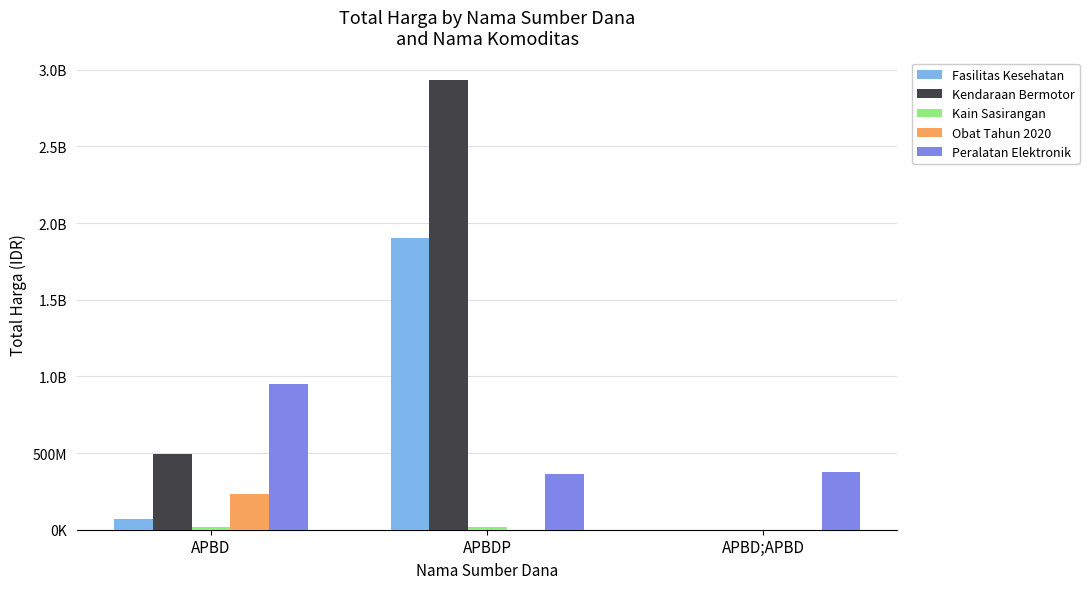

Are the bars grouped side by side (vs. stacked)?

Yes